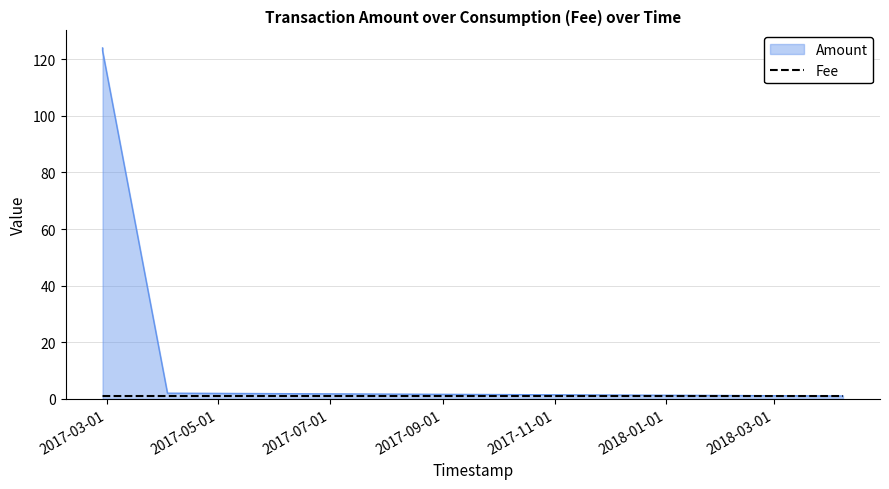

Does the chart display data point markers on the line(s)?

No